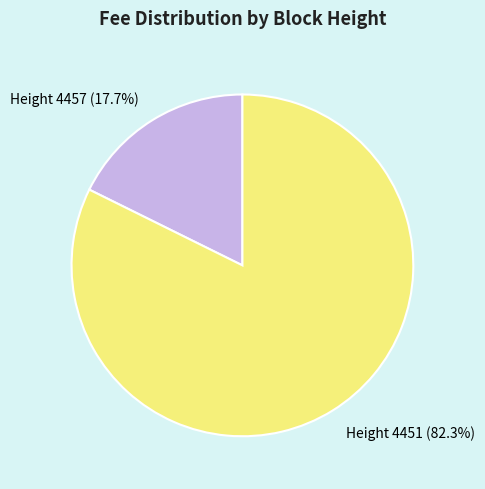

Which slice is the smallest?

Height 4457